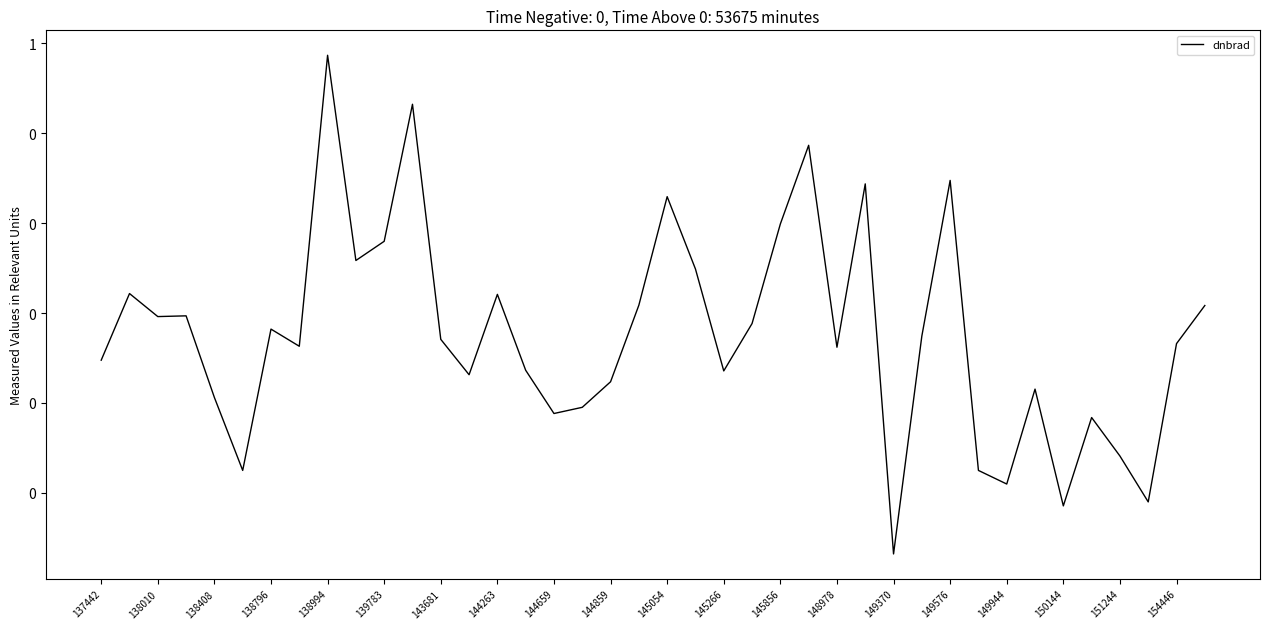

Does the chart display data point markers on the line(s)?

No